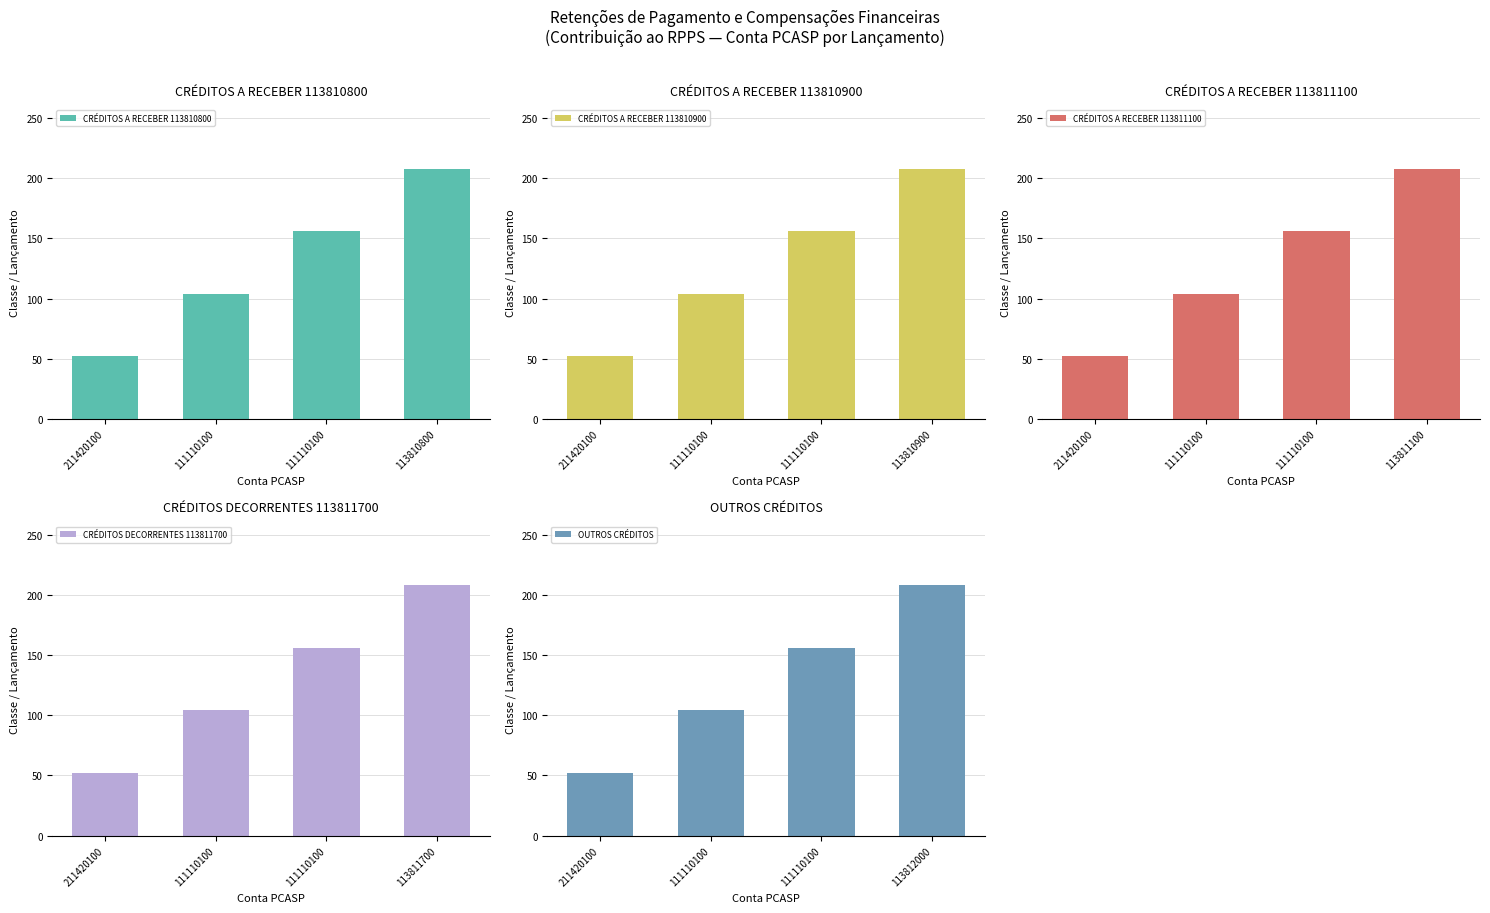

The CRÉDITOS A RECEBER 113810900 series shows 302 at 113810900. True or false?

False